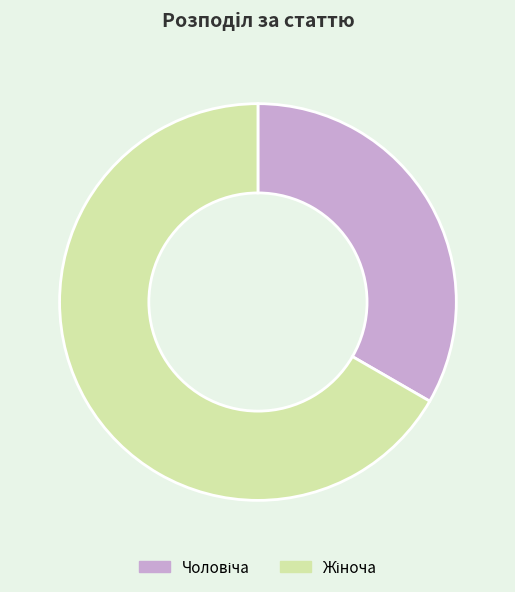

Is there any slice that represents more than half of the pie?

Yes